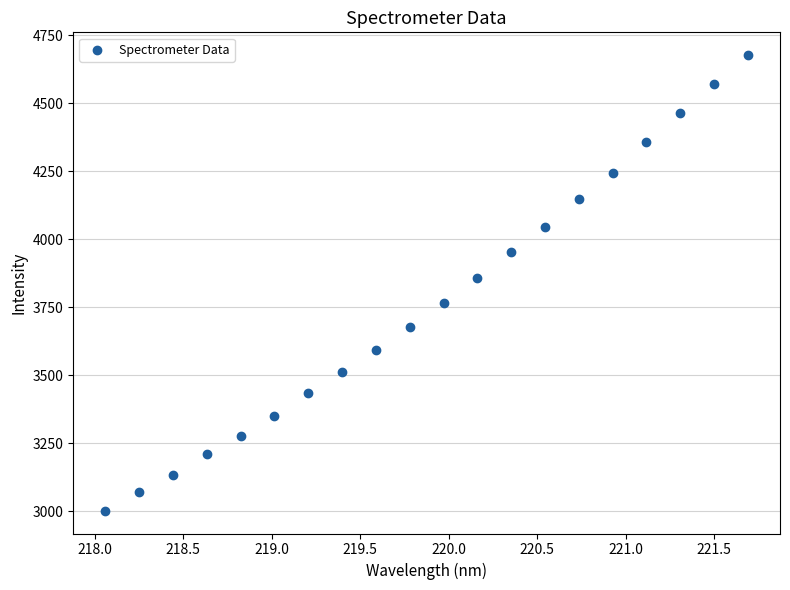

What is the range of Y values (max minus min)?

1674.6